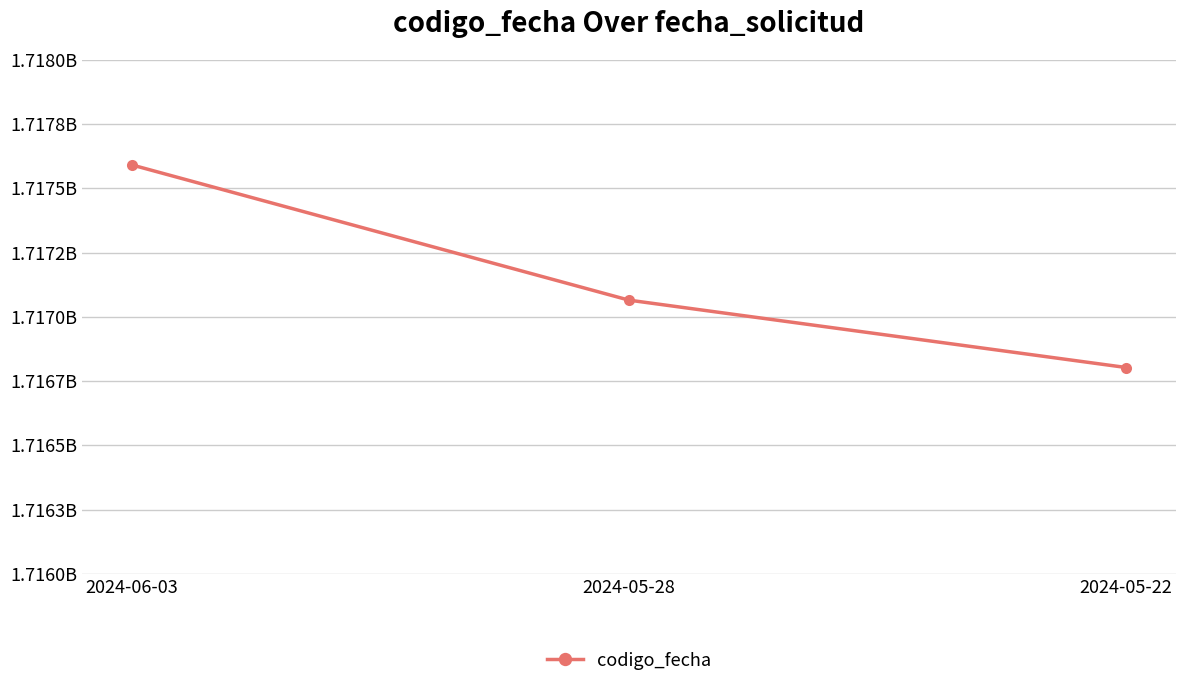

Reading left to right, transcribe all the data shown in this chart.

1717590954	1717064792	1716802729